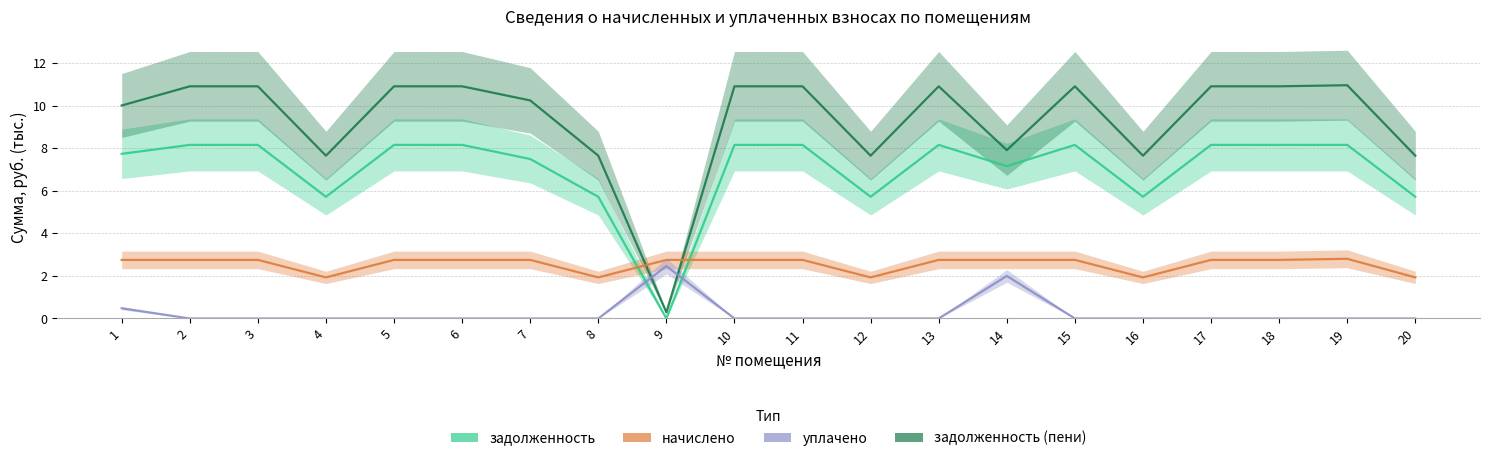

At which label is задолженность closest to 4?

4